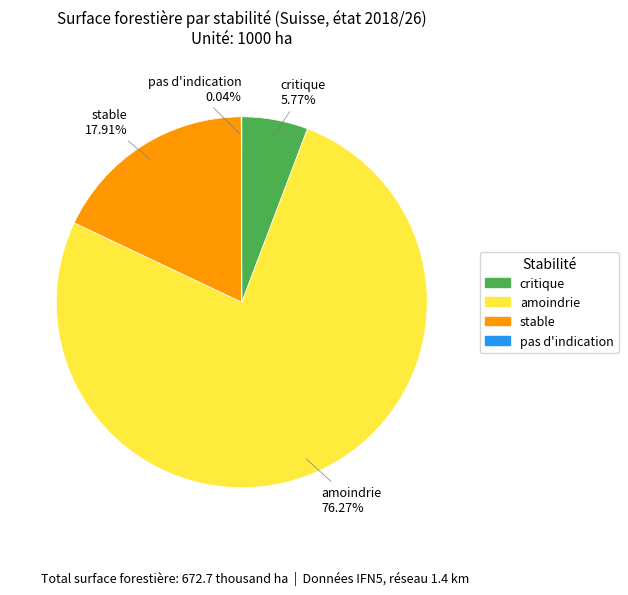

Is there any slice that represents more than half of the pie?

Yes